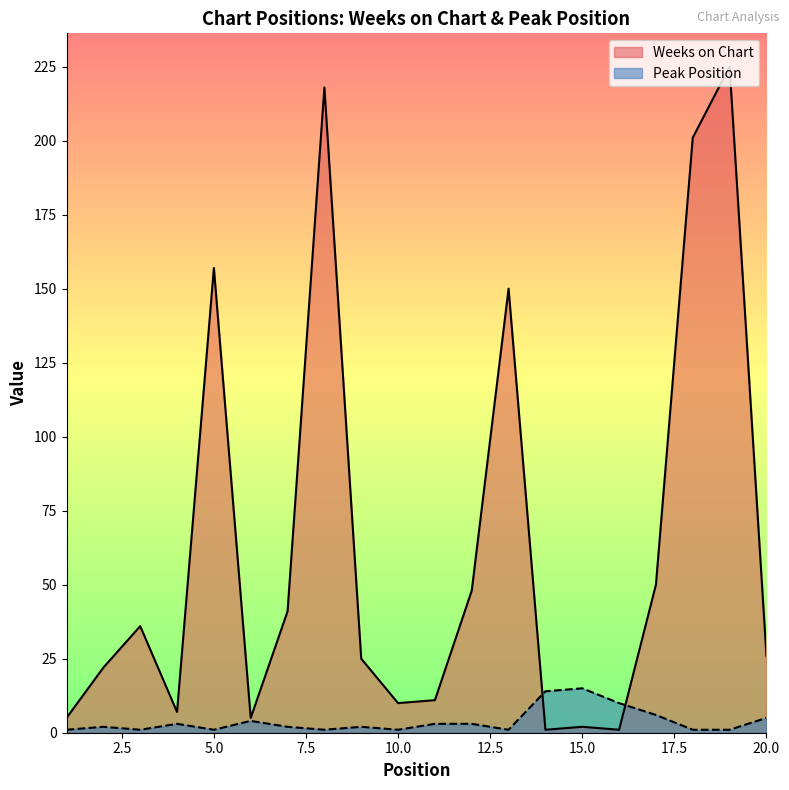

List the labels in order of Peak Position value, smallest first.

1, 3, 5, 8, 10, 13, 18, 19, 2, 7, 9, 4, 11, 12, 6, 20, 17, 16, 14, 15